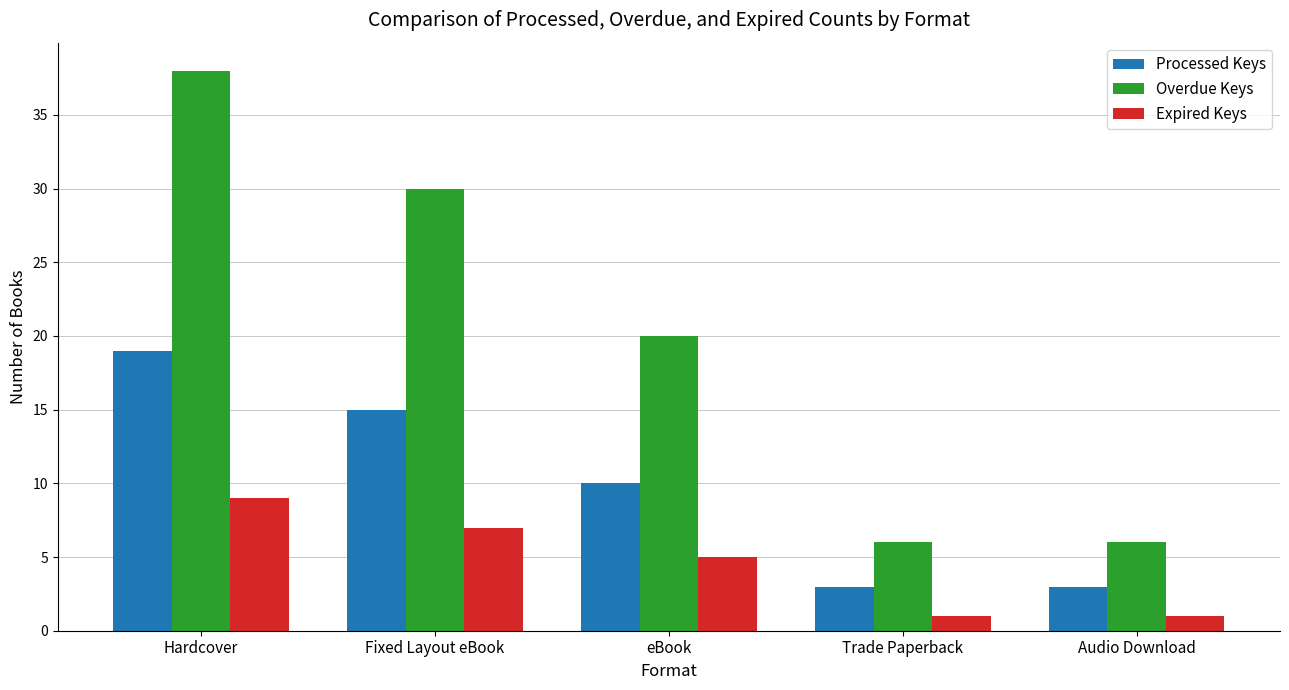

Is it true that Overdue Keys equals 6 at Audio Download?

True